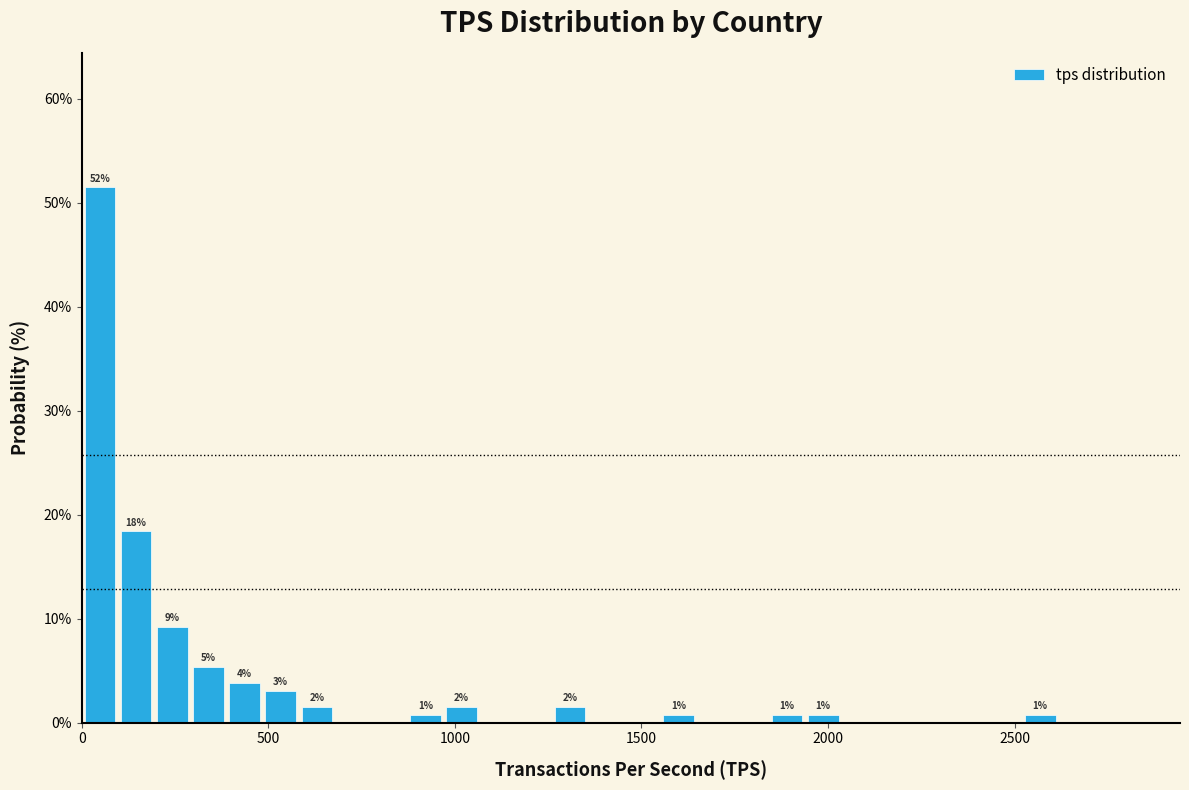

Read against the x-axis, roughly where is the centre of the tallest bar?

50